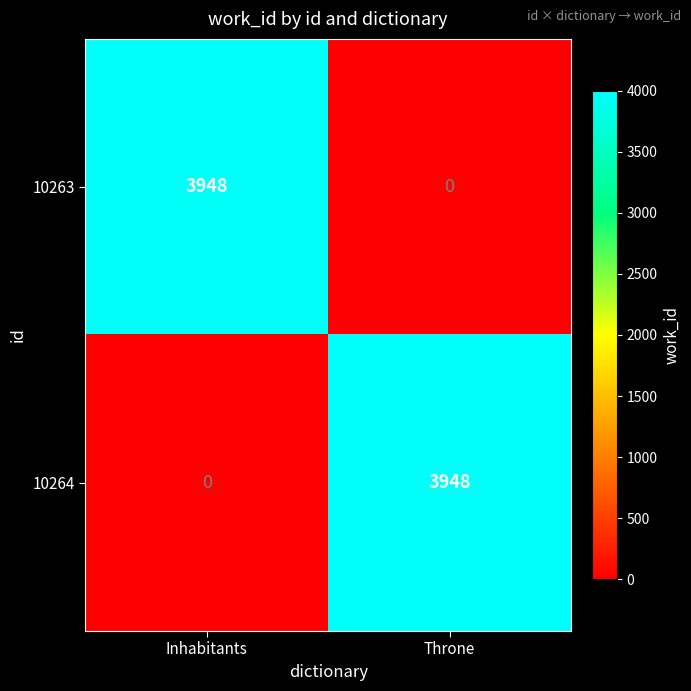

What is the sum of all 10263 values?

3948